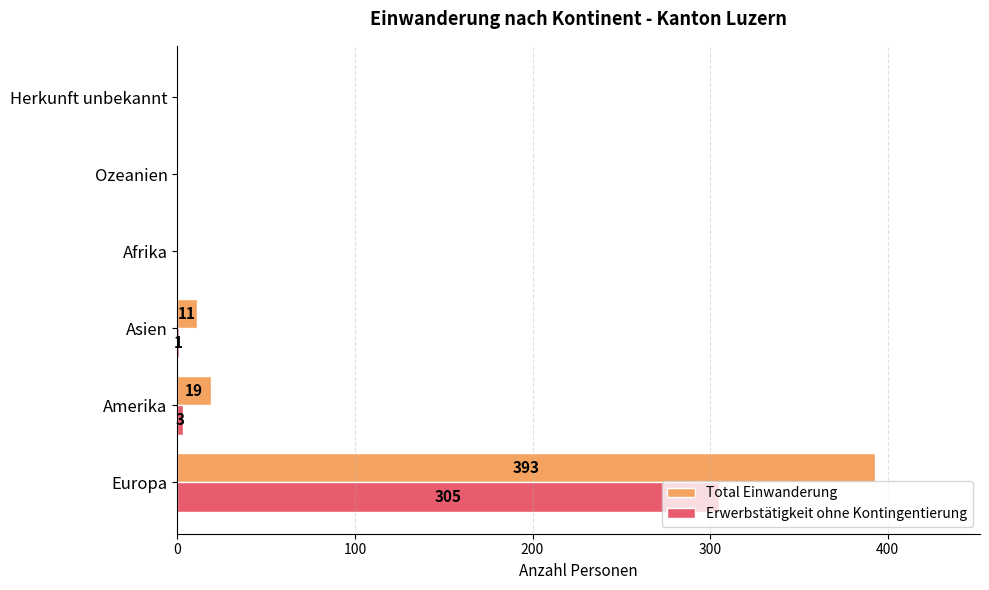

Is it true that Total Einwanderung equals 196 at Herkunft unbekannt?

False